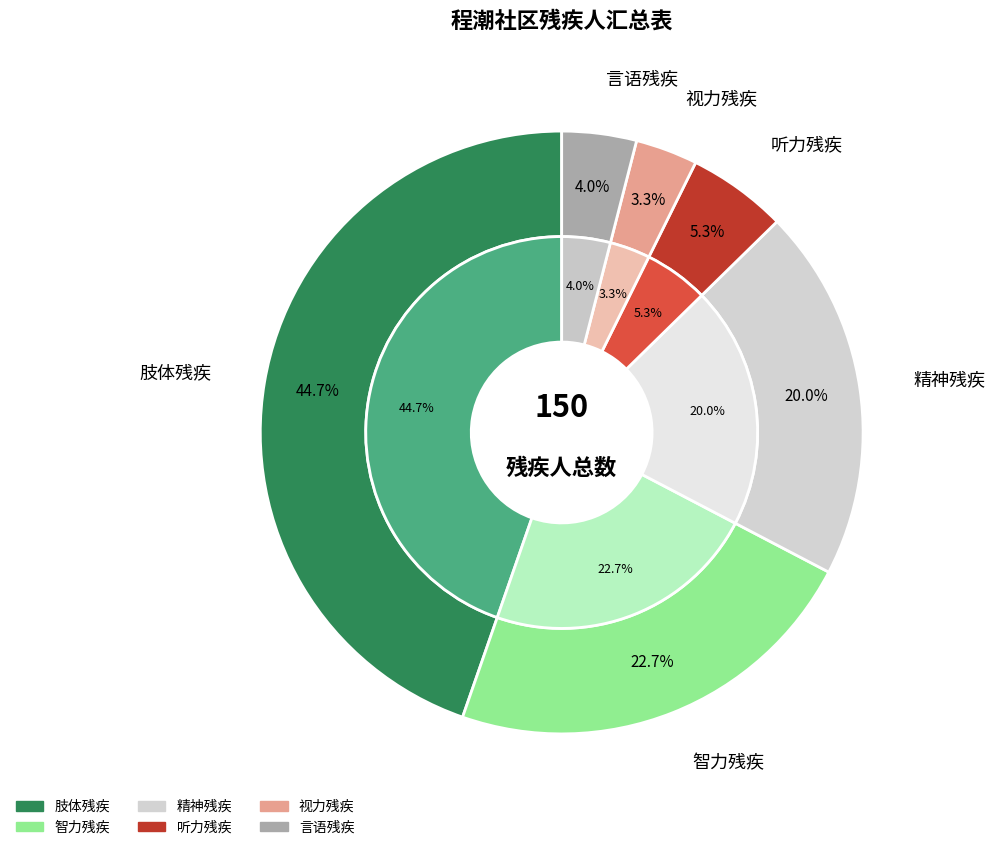

To the nearest percent, what portion does 肢体残疾 represent?

45%